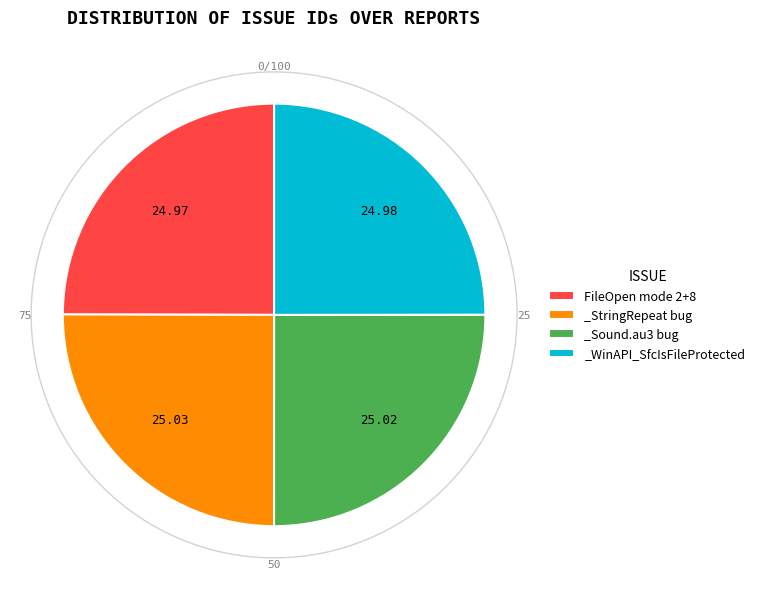

Does any single category account for the majority?

No